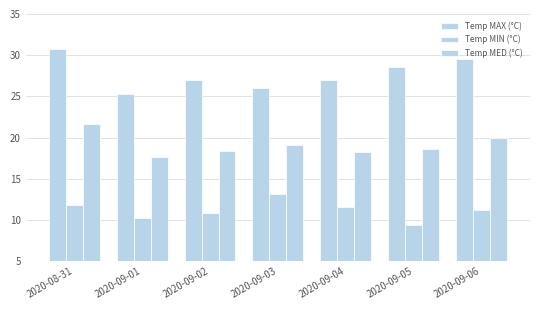

How many bars are there in total?

21